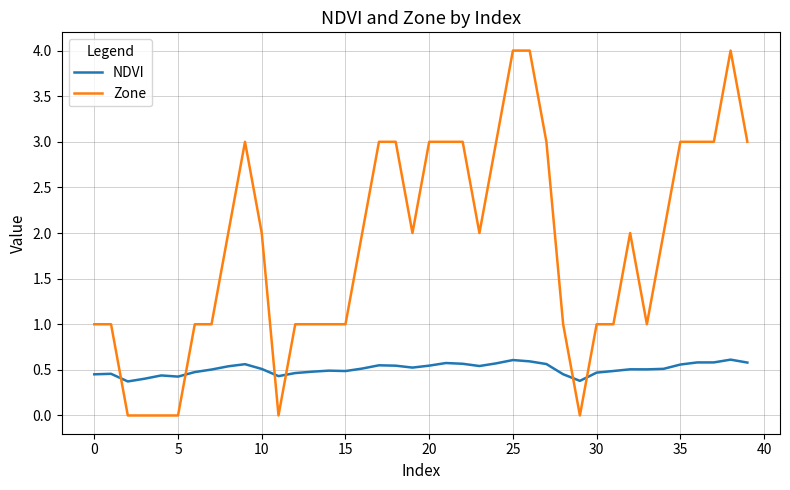

True or false: NDVI and Zone intersect in this chart.

True